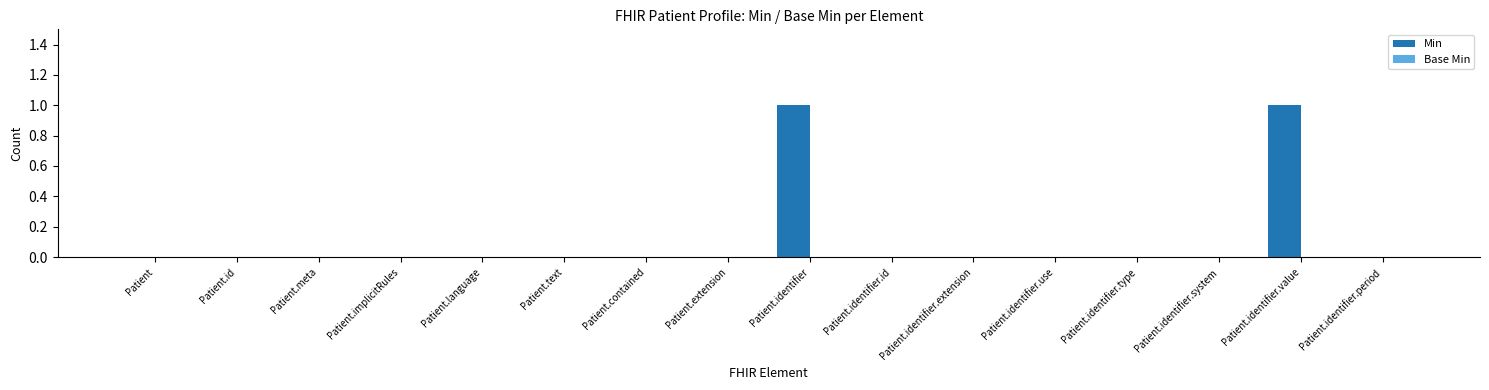

Is it true that the value at Patient is 0?

True